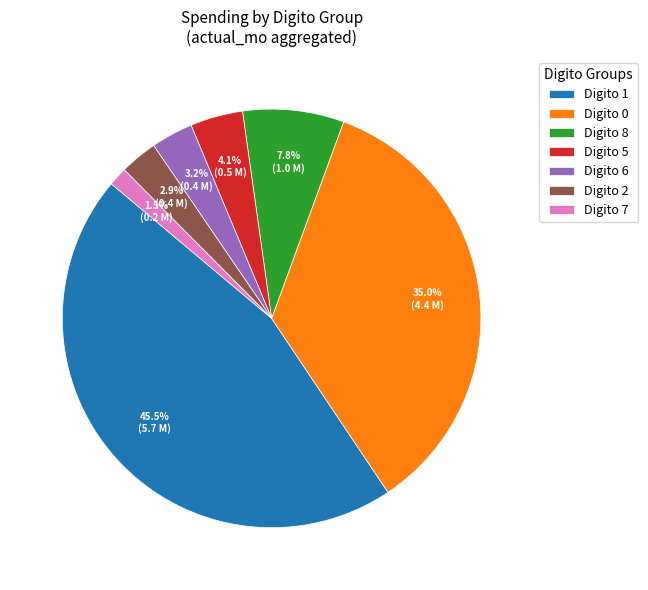

Is the sum of Digito 7 and Digito 6 greater than half?

No